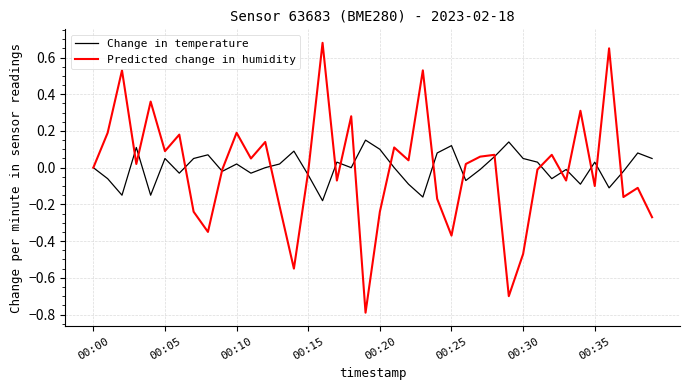

Rank the series by their maximum value, from highest to lowest.

Predicted change in humidity, Change in temperature